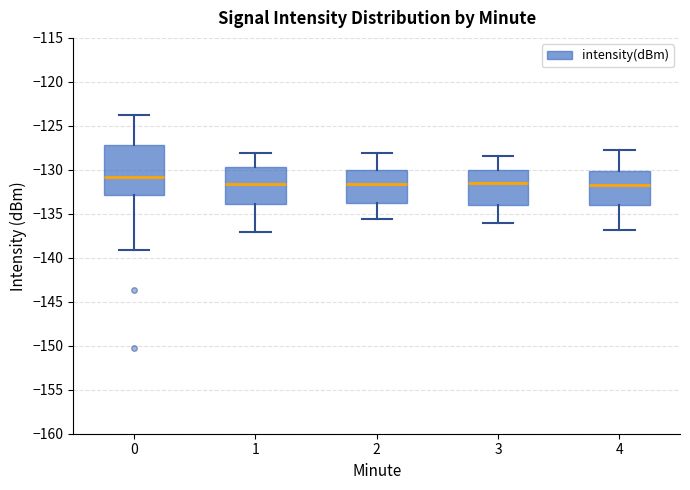

Reading left to right, read every box against the y-axis: the position of its median line, the range the box covers, and the ends of its whiskers. The values are not printed on the chart, so give them approximately, as read against the axis.

0: median -131.0, box -133.0 to -127.0, whiskers -139.0 to -124.0
1: median -131.5, box -134.0 to -129.5, whiskers -137.0 to -128.0
2: median -131.5, box -133.5 to -130.0, whiskers -135.5 to -128.0
3: median -131.5, box -134.0 to -130.0, whiskers -136.0 to -128.5
4: median -131.5, box -134.0 to -130.0, whiskers -137.0 to -128.0